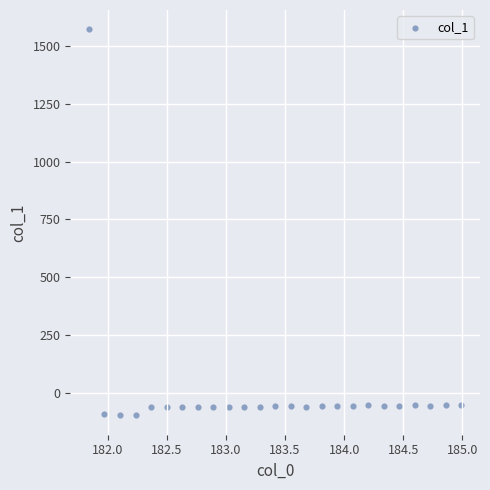

What is the range of X values (max minus min)?

3.1